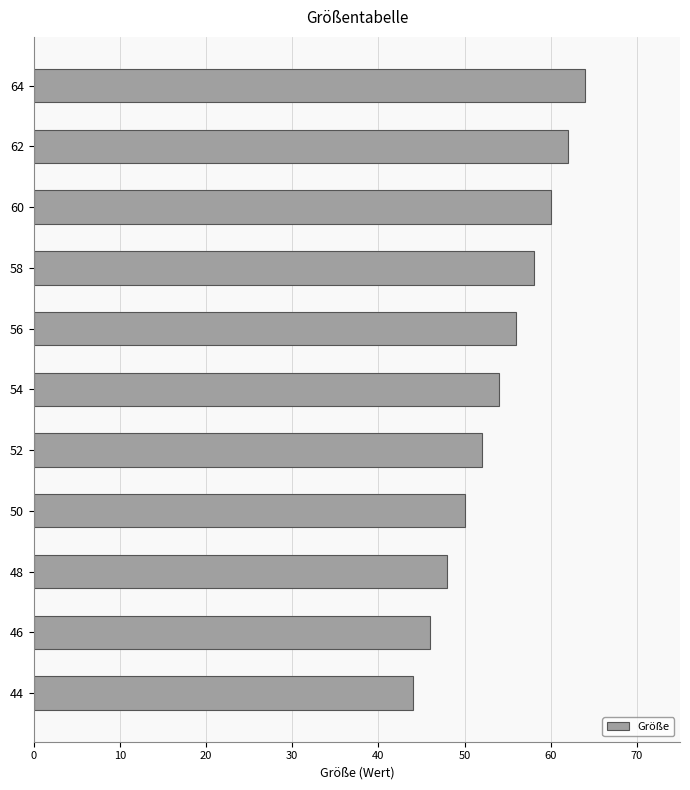

At which label is the value closest to 54?

54